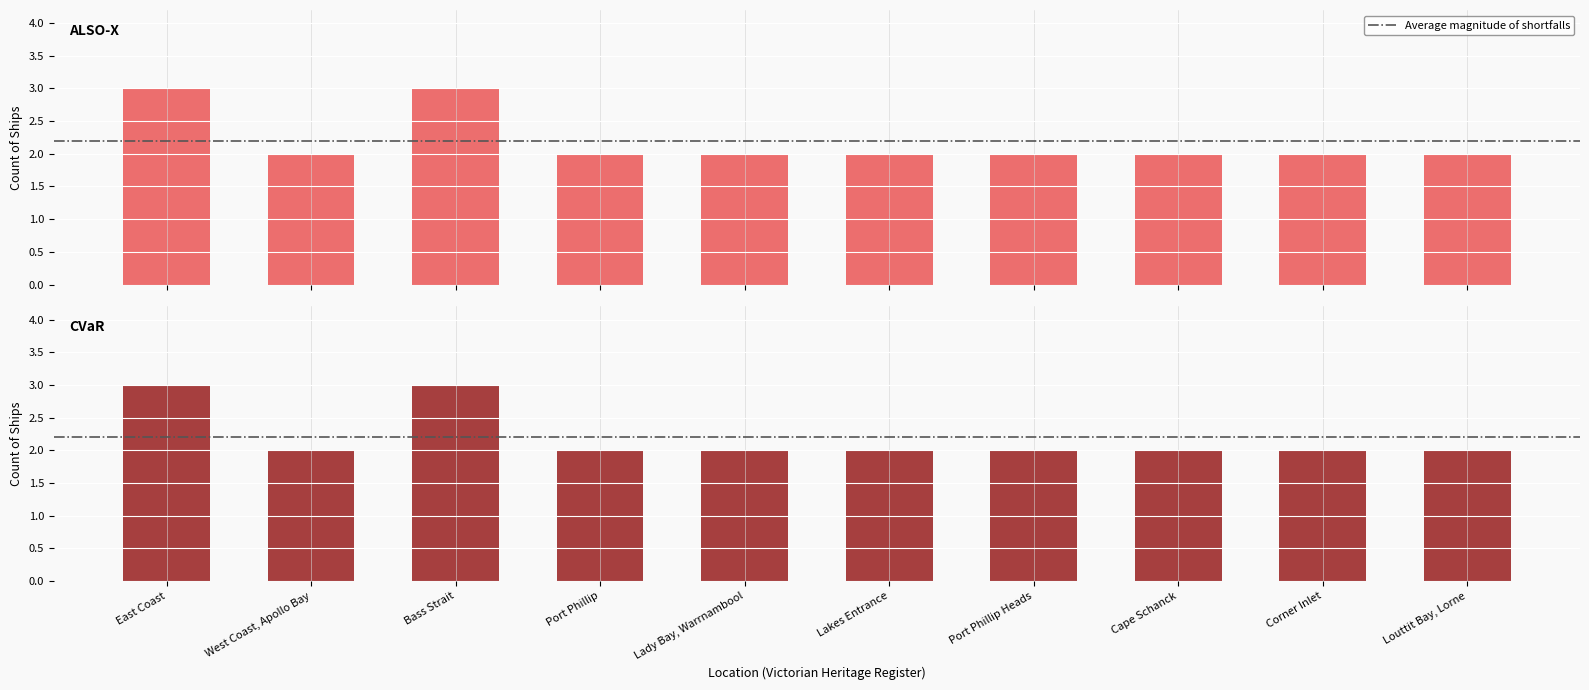

What is the value of the 9th bar from the left?

2